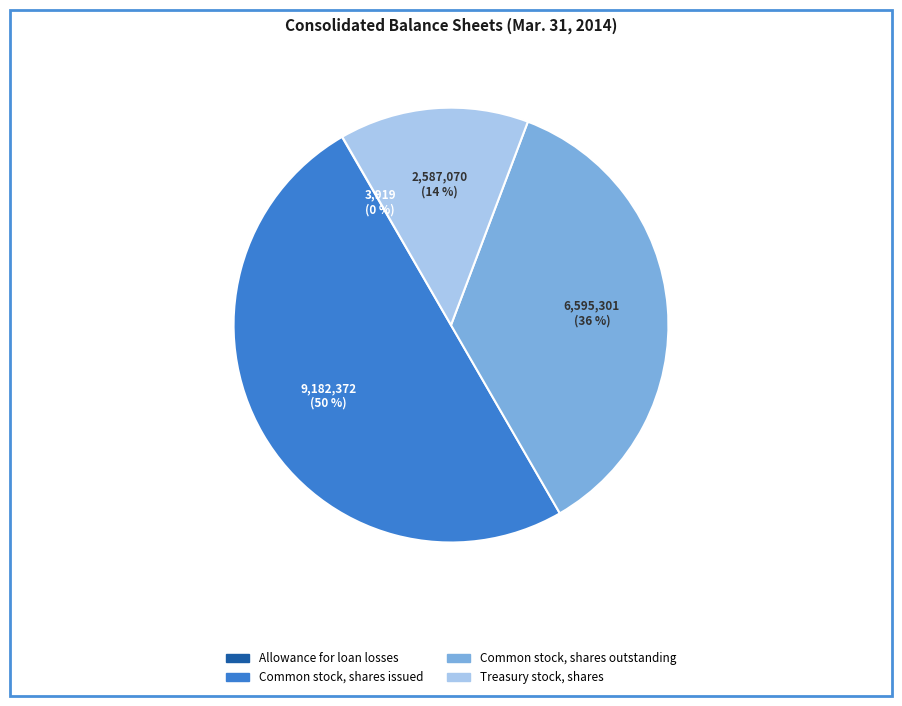

Which slice is the largest?

Common stock, shares issued